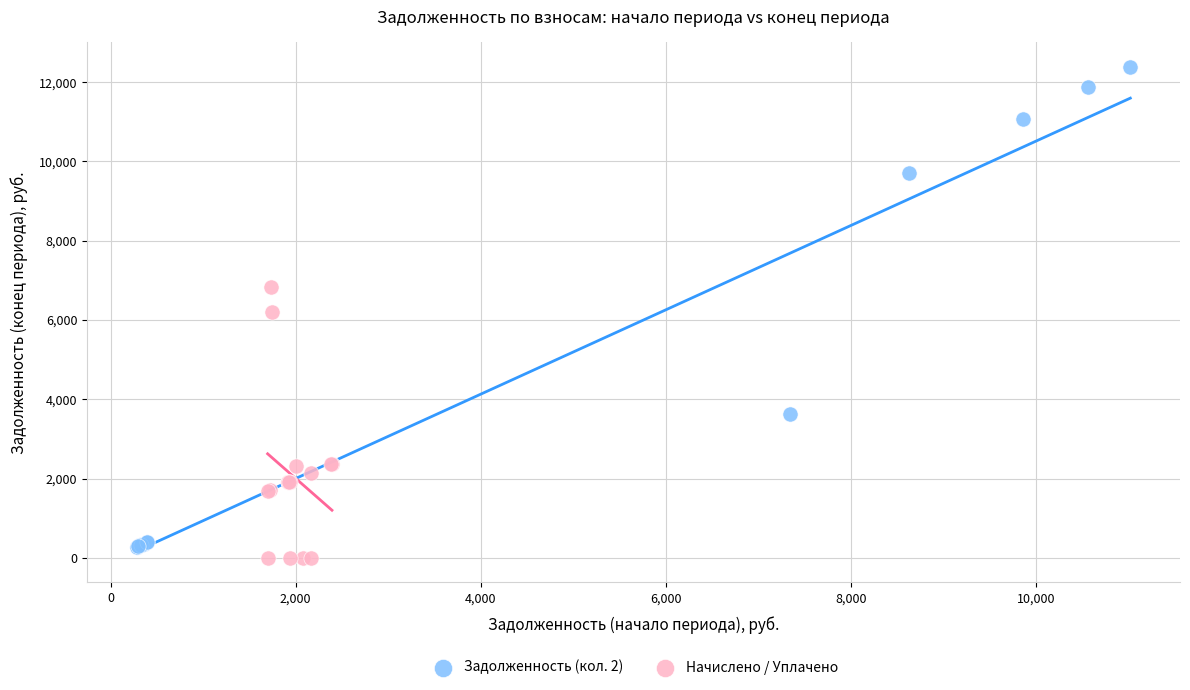

Which series has the widest spread of Y values?

Задолженность (кол. 2)